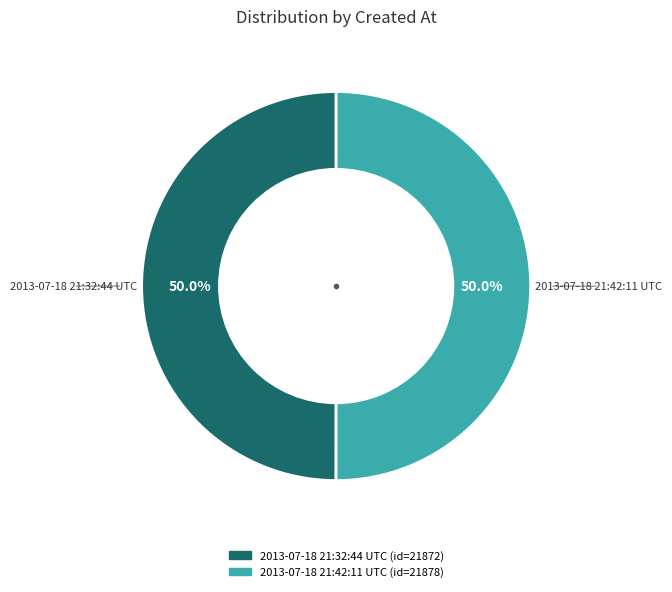

Approximately how many times larger is the value at 2013-07-18 21:42:11 UTC compared to 2013-07-18 21:32:44 UTC?

1.0